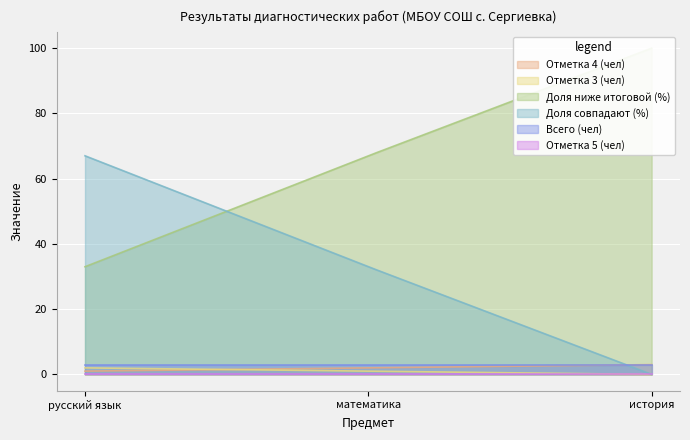

At how many categories does at least one series exceed 76?

1